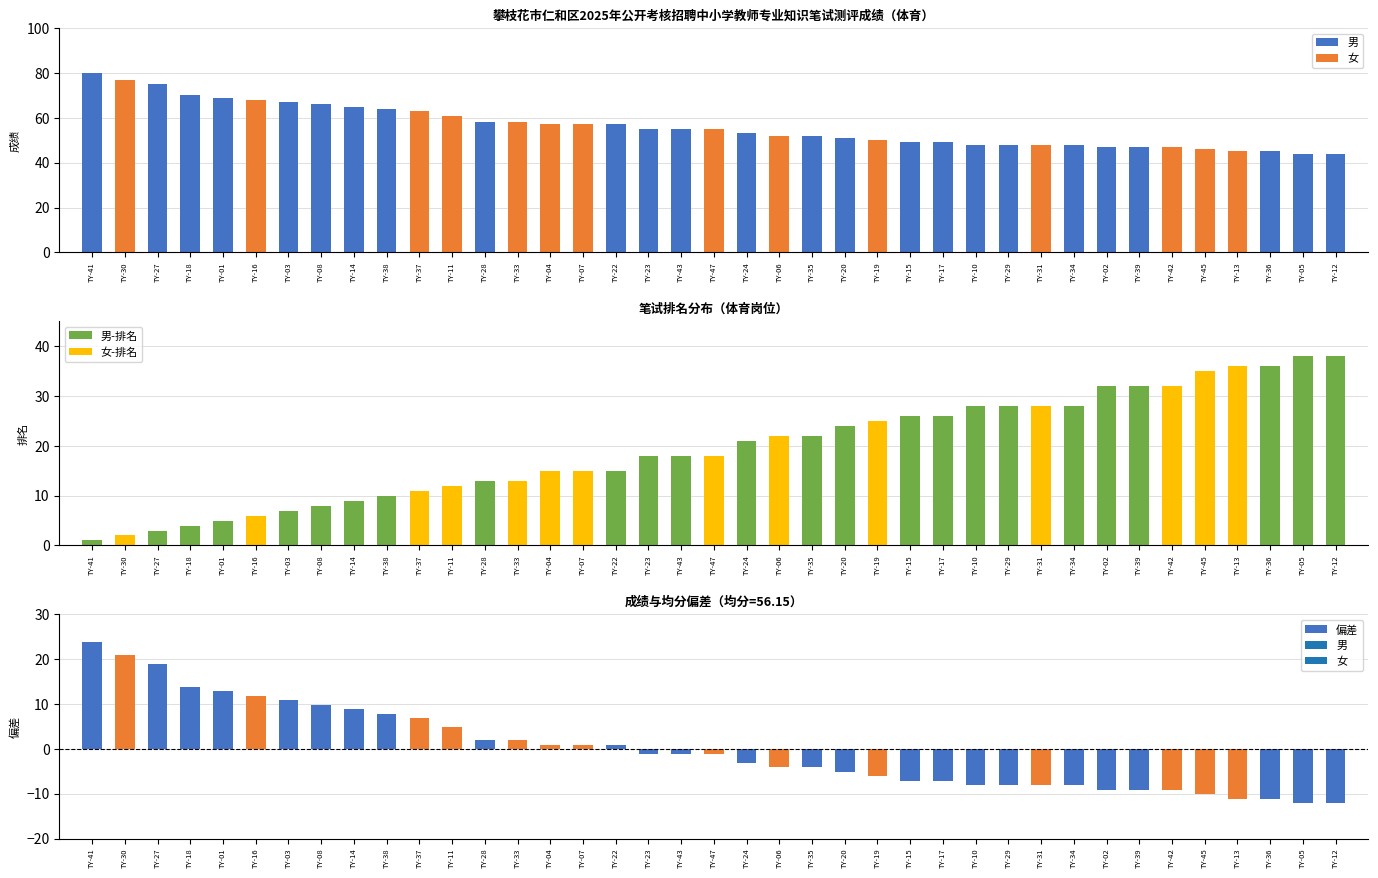

How many negative values are there?

22